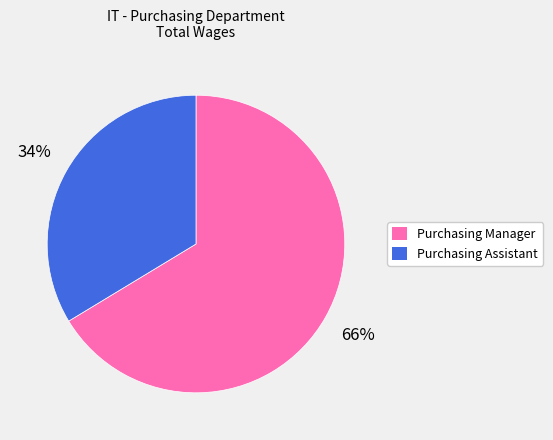

Rank the categories by value from highest to lowest.

Purchasing Manager, Purchasing Assistant